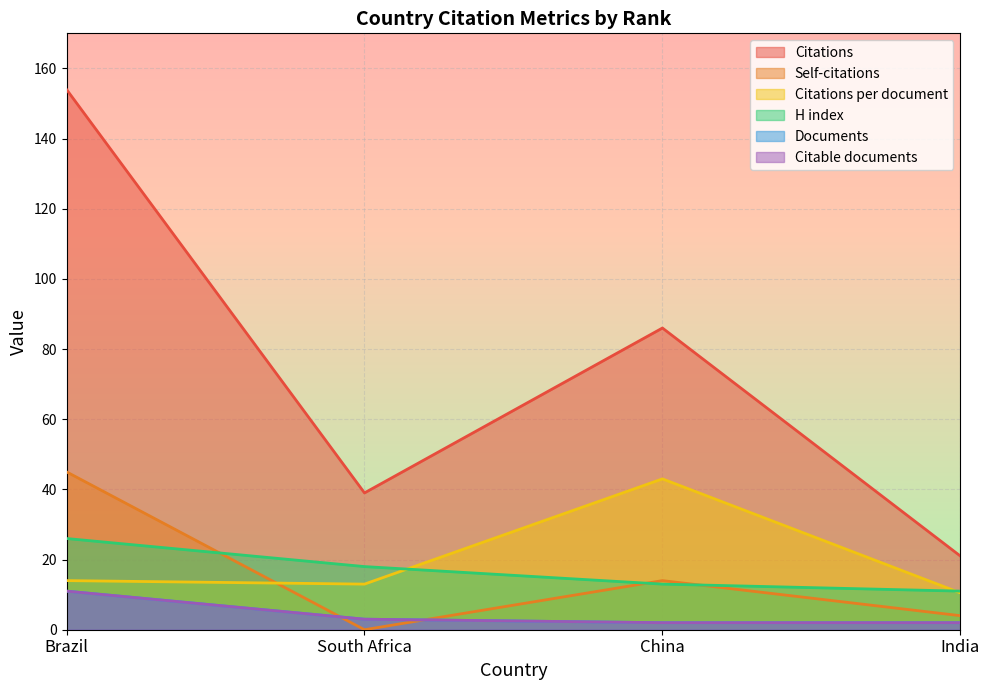

What is the label of the 2nd point from the left?

South Africa